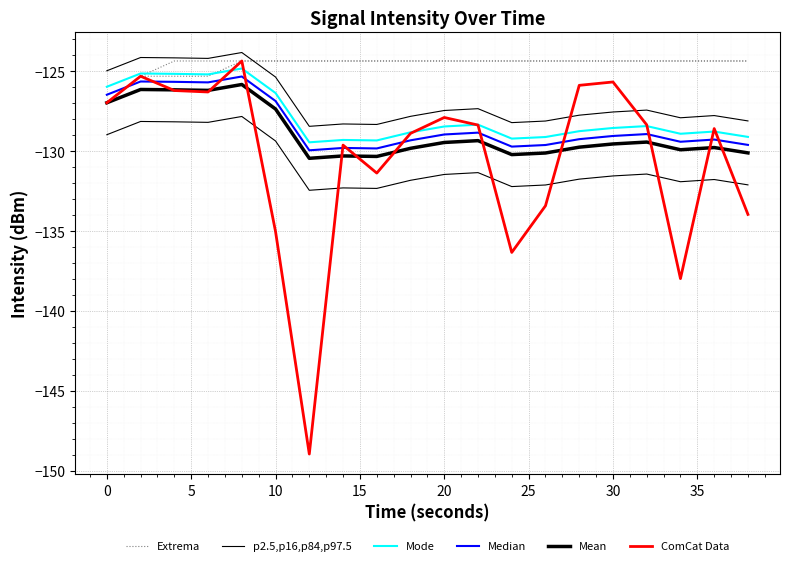

In Mode, how many points are lower than both neighbors (excluding endpoints)?

5